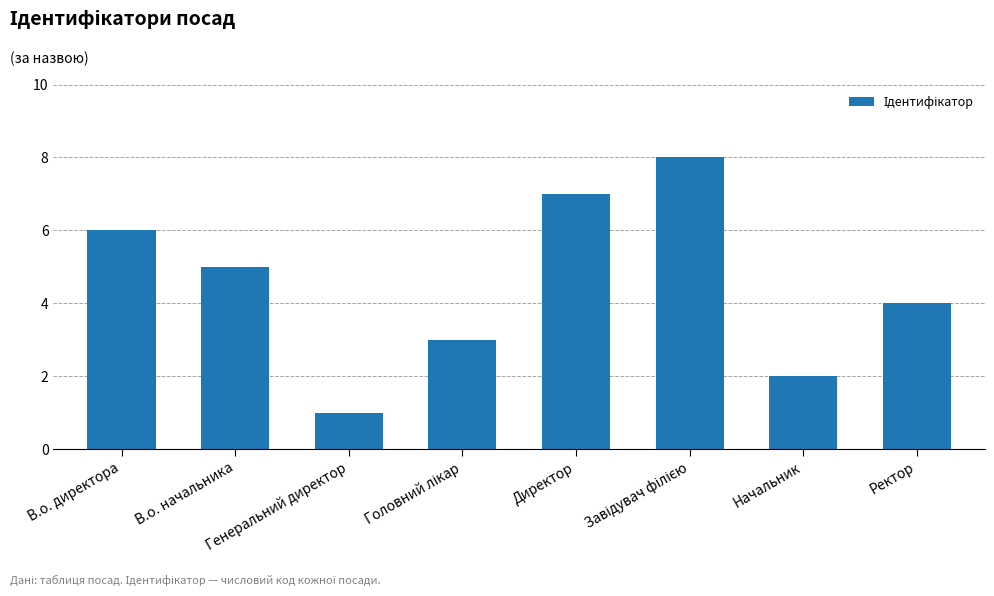

Reading right to left, what are all the values shown in this chart?

4	2	8	7	3	1	5	6